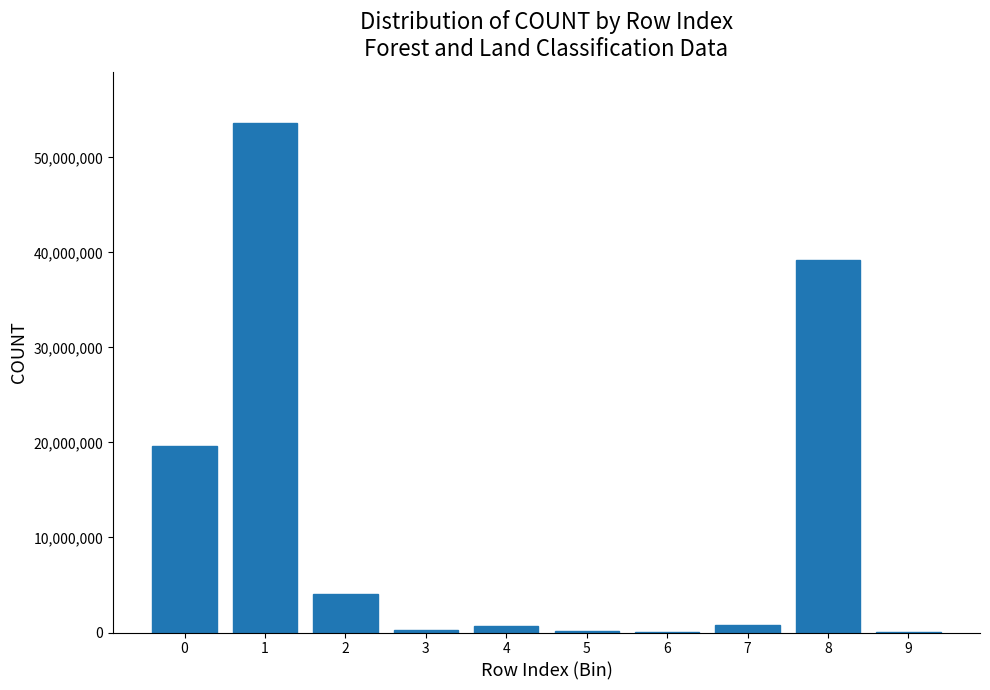

What is the maximum value shown in the chart?

53588597